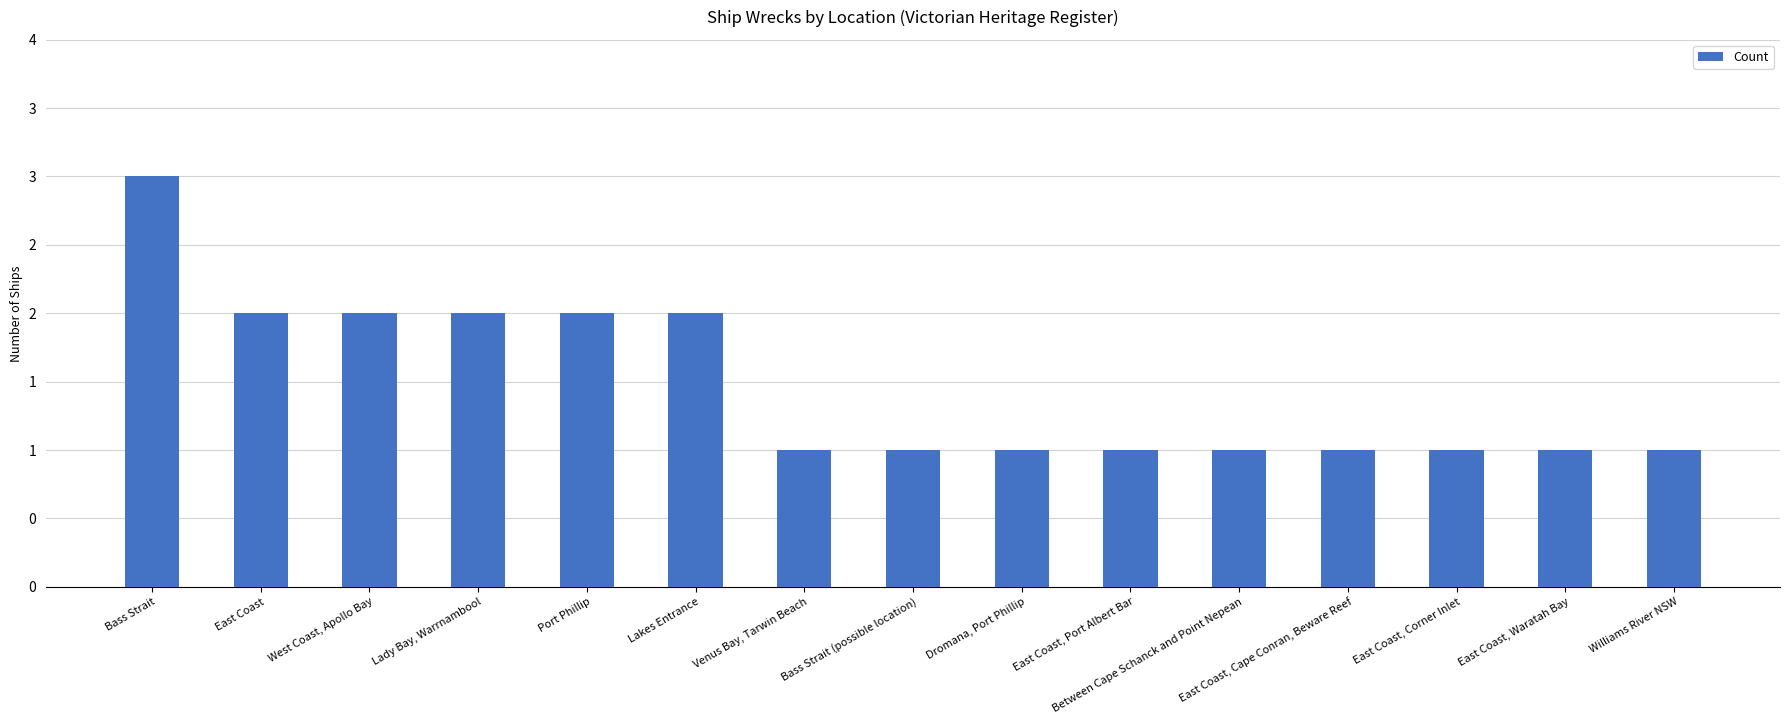

Are the bars horizontal?

No